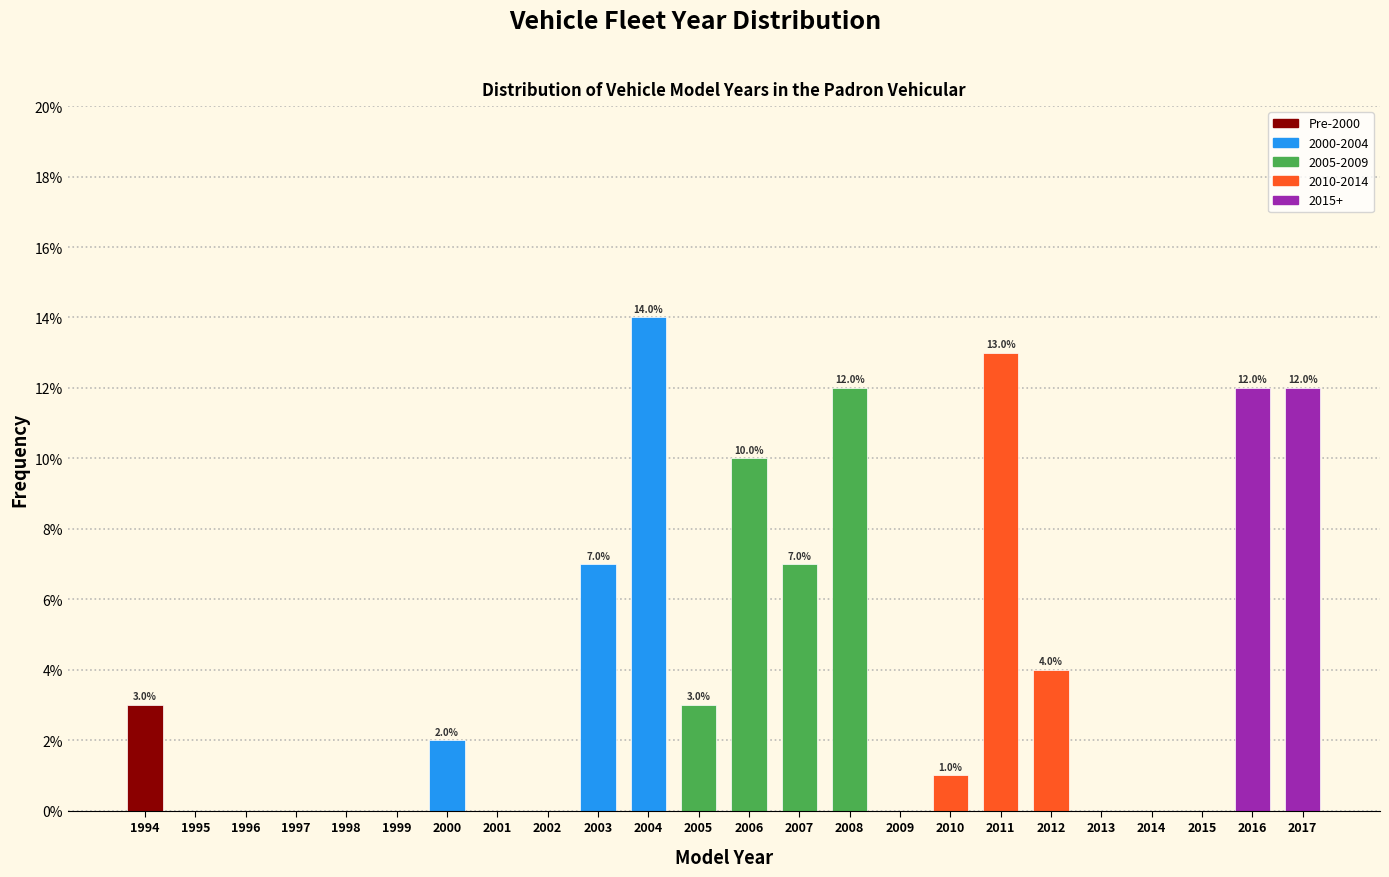

Reading right to left, transcribe all the data shown in this chart.

2017=12.0	2016=12.0	2015=0.0	2014=0.0	2013=0.0	2012=4.0	2011=13.0	2010=1.0	2009=0.0	2008=12.0	2007=7.0	2006=10.0	2005=3.0	2004=14.0	2003=7.0	2002=0.0	2001=0.0	2000=2.0	1999=0.0	1998=0.0	1997=0.0	1996=0.0	1995=0.0	1994=3.0